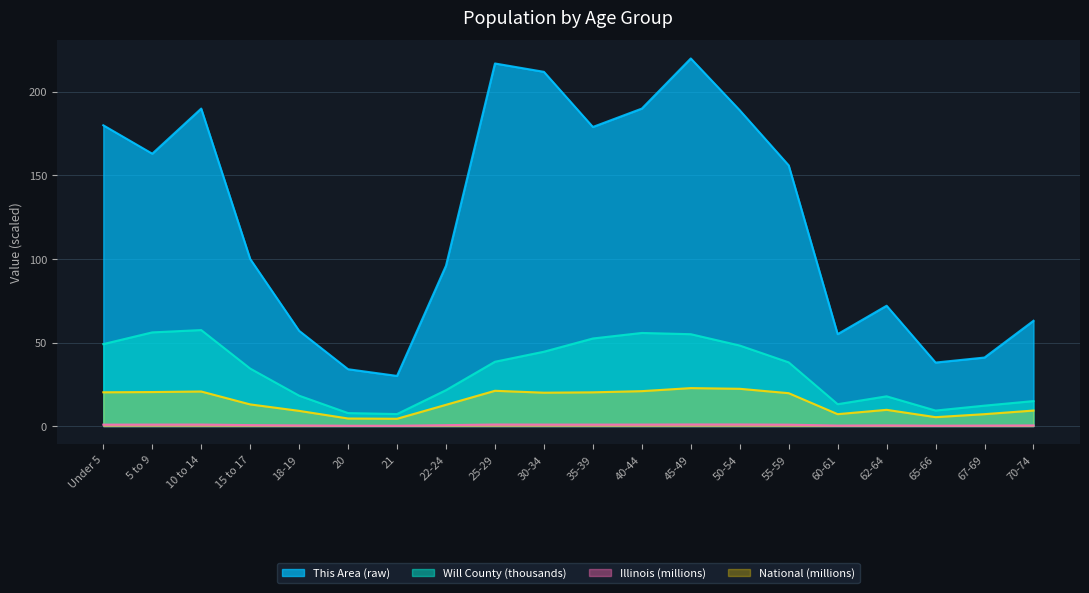

Is it true that Will County equals 28.7 at 22-24?

False